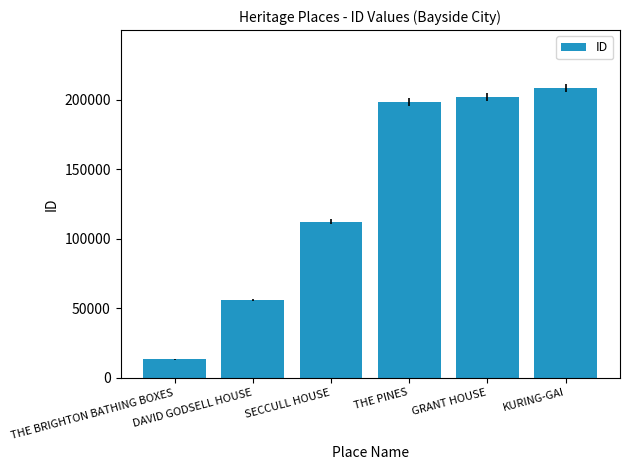

What is the value of the 6th bar from the left?

208328